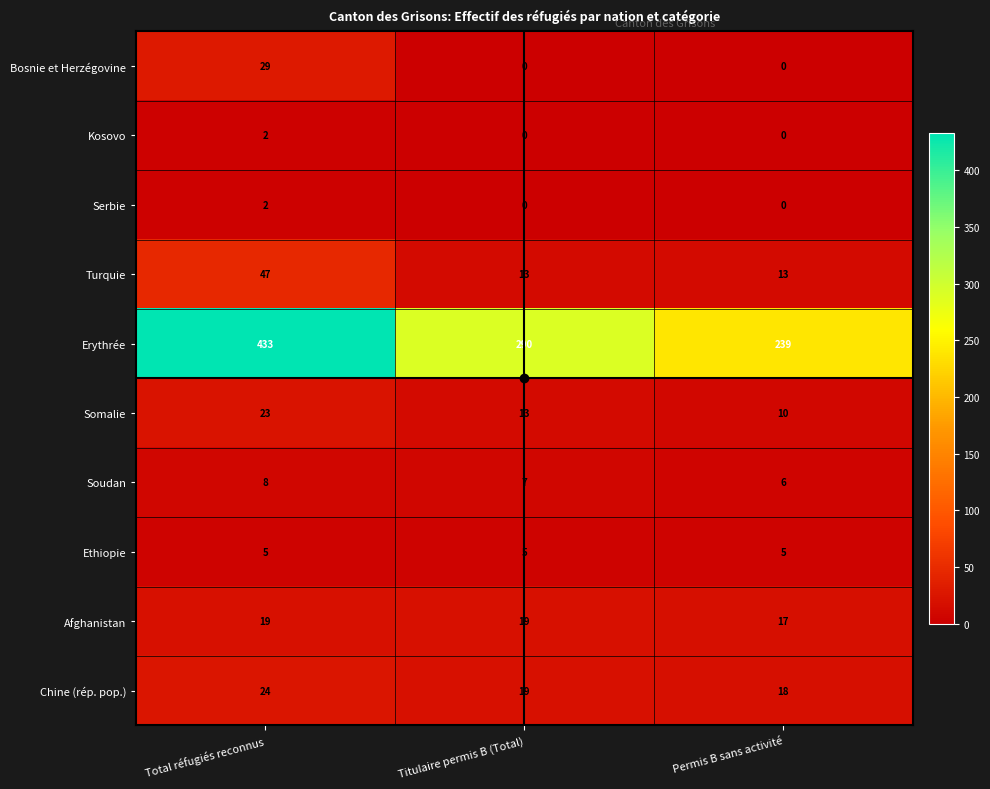

What is the sum of the Turquie values at Permis B sans activité and Titulaire permis B (Total)?

26